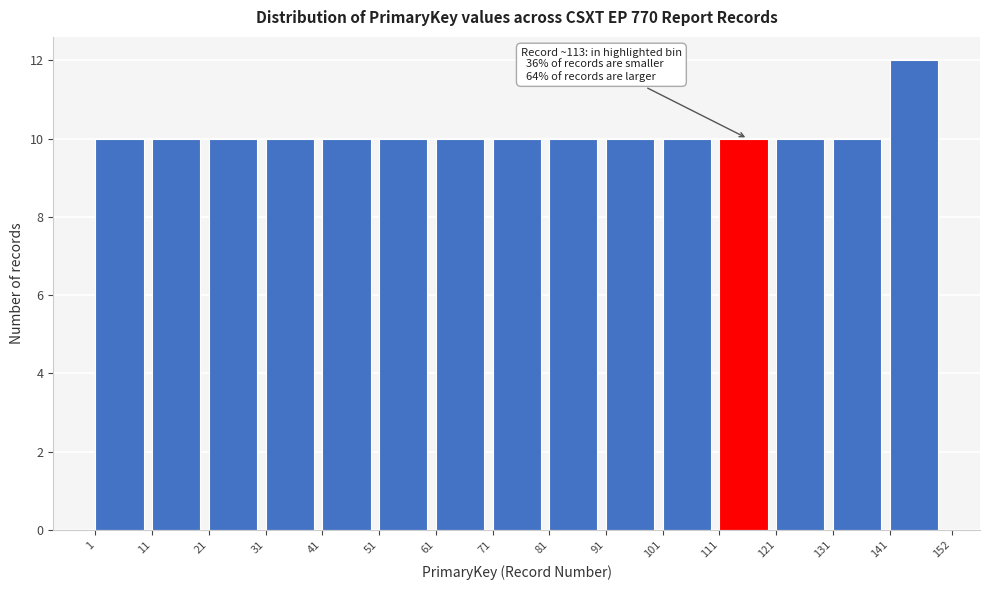

Which range on the x-axis has the tallest bar?

141 to 152